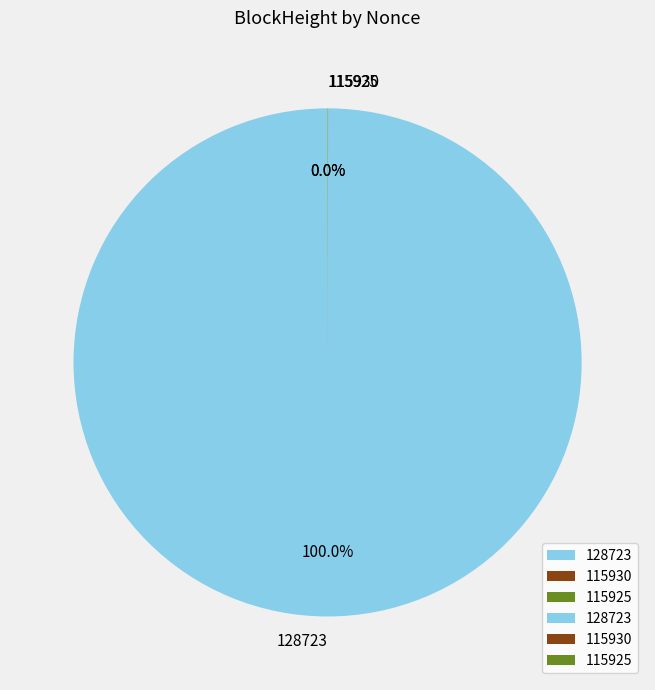

What is the majority slice?

128723